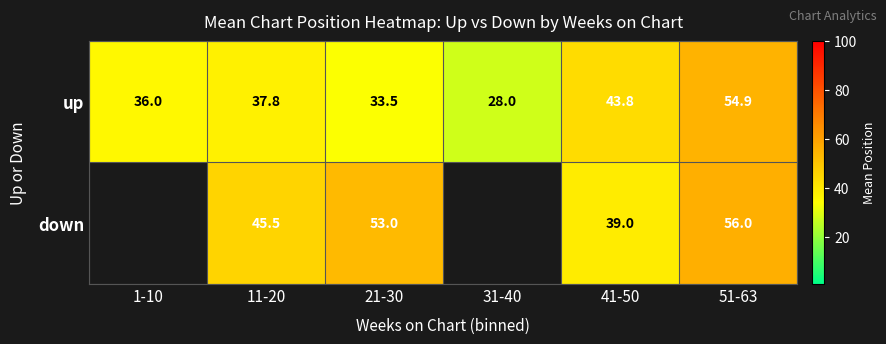

Which has a higher value, 21-30 or 1-10?

1-10